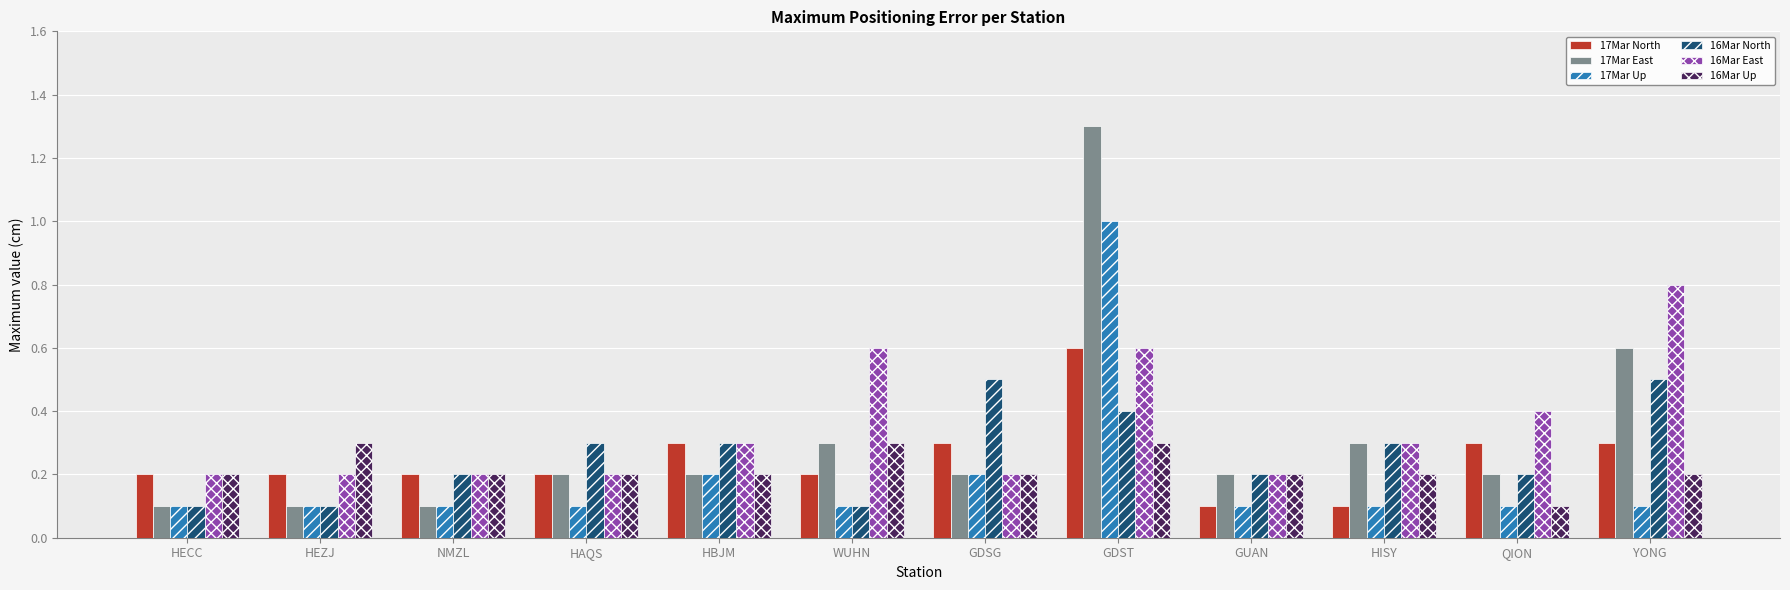

The 17Mar East series shows 0.5 at WUHN. True or false?

False